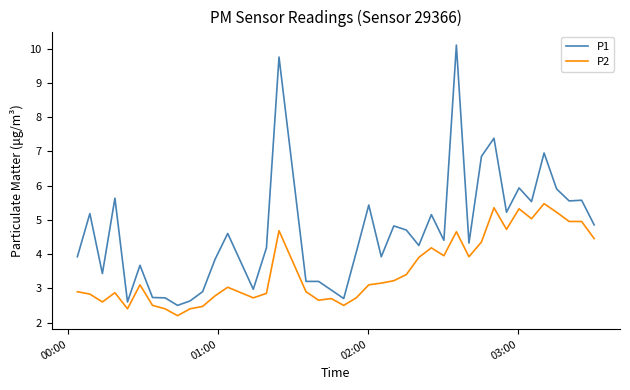

Which series has the widest spread of values?

P1